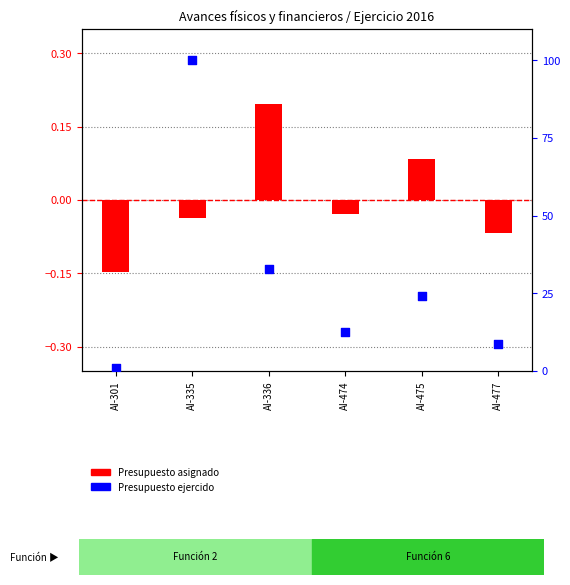

Which series reaches the maximum Y coordinate?

Presupuesto ejercido